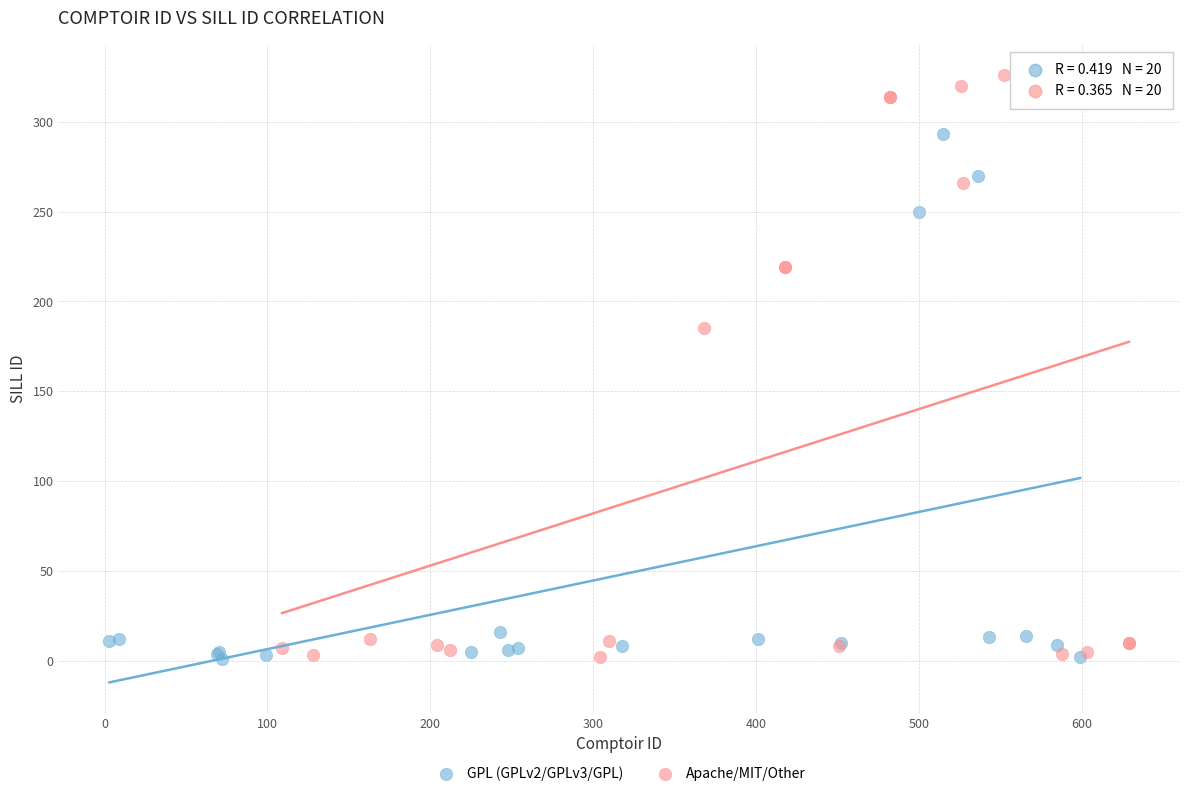

Which series has the widest spread of Y values?

Apache/MIT/Other